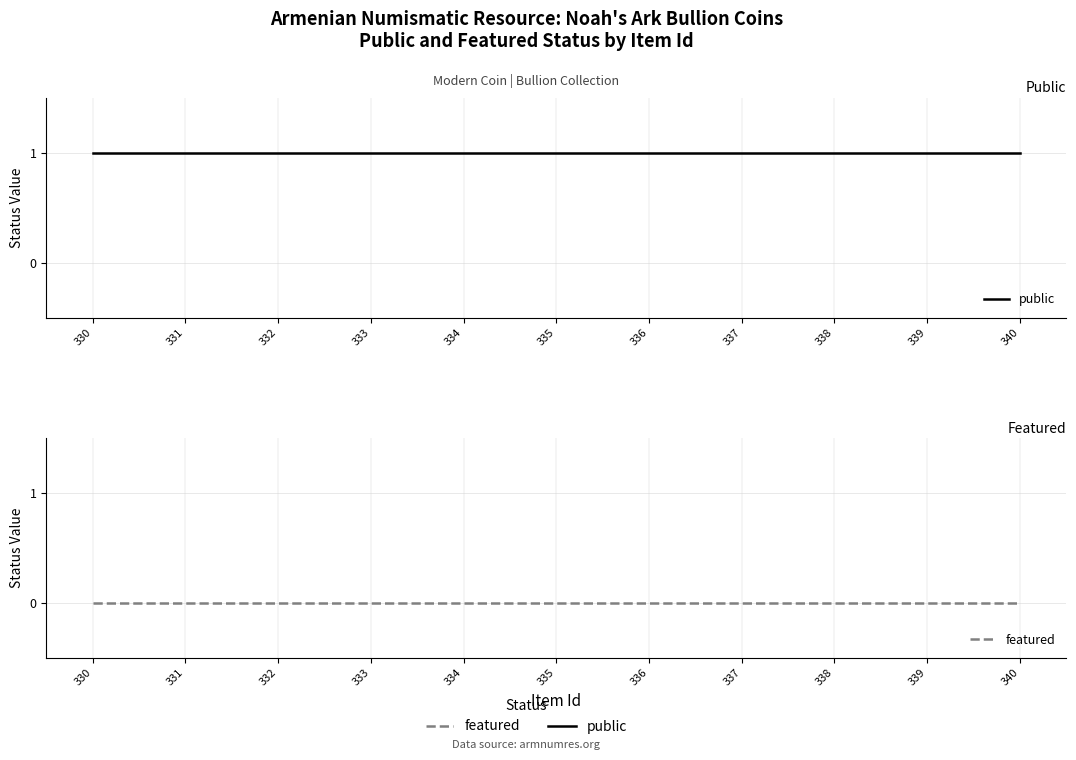

How many categories are shown in the chart?

11